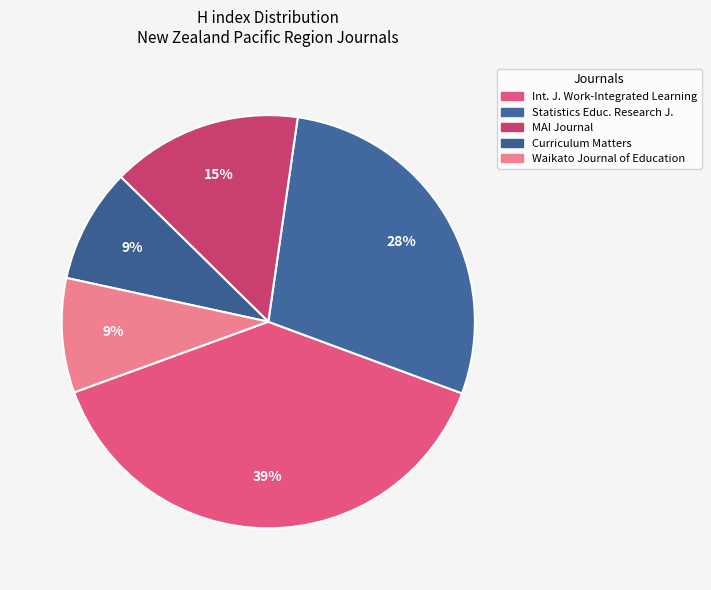

What percentage is the MAI Journal slice, to the nearest percent?

15%